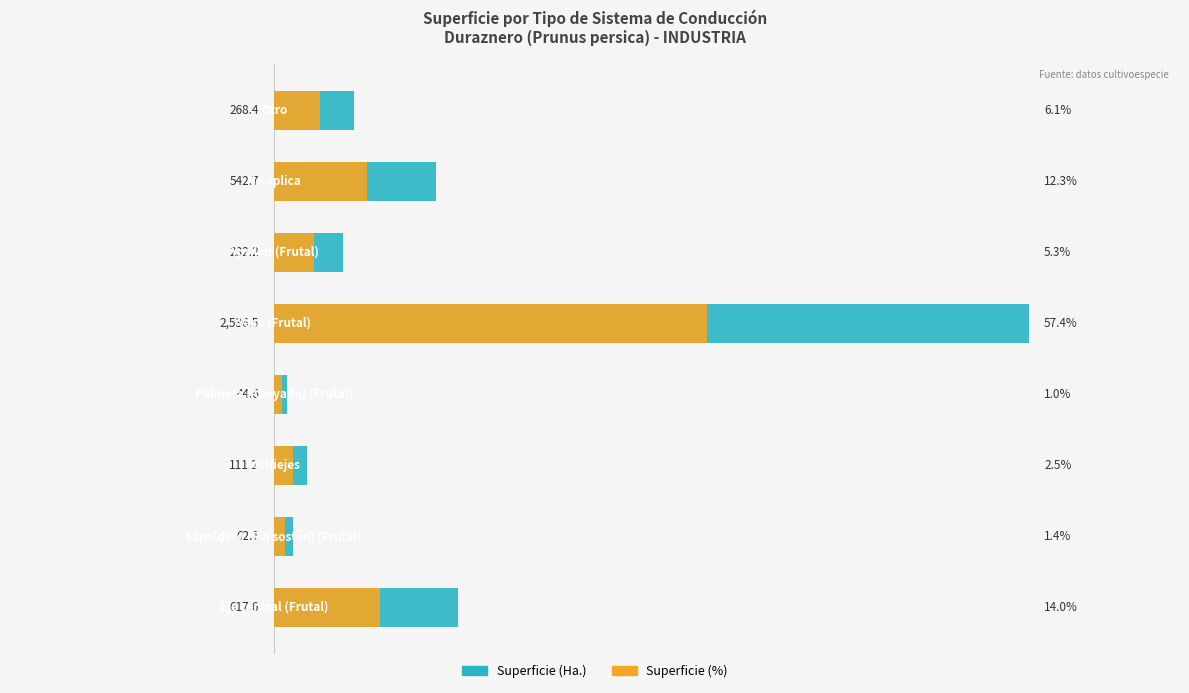

What are all the series names shown in the legend?

Superficie (Ha.), Superficie (%)